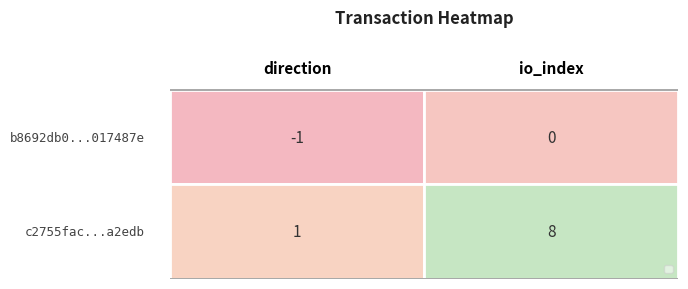

List the series in order of their overall mean, lowest first.

1.5, 0.5